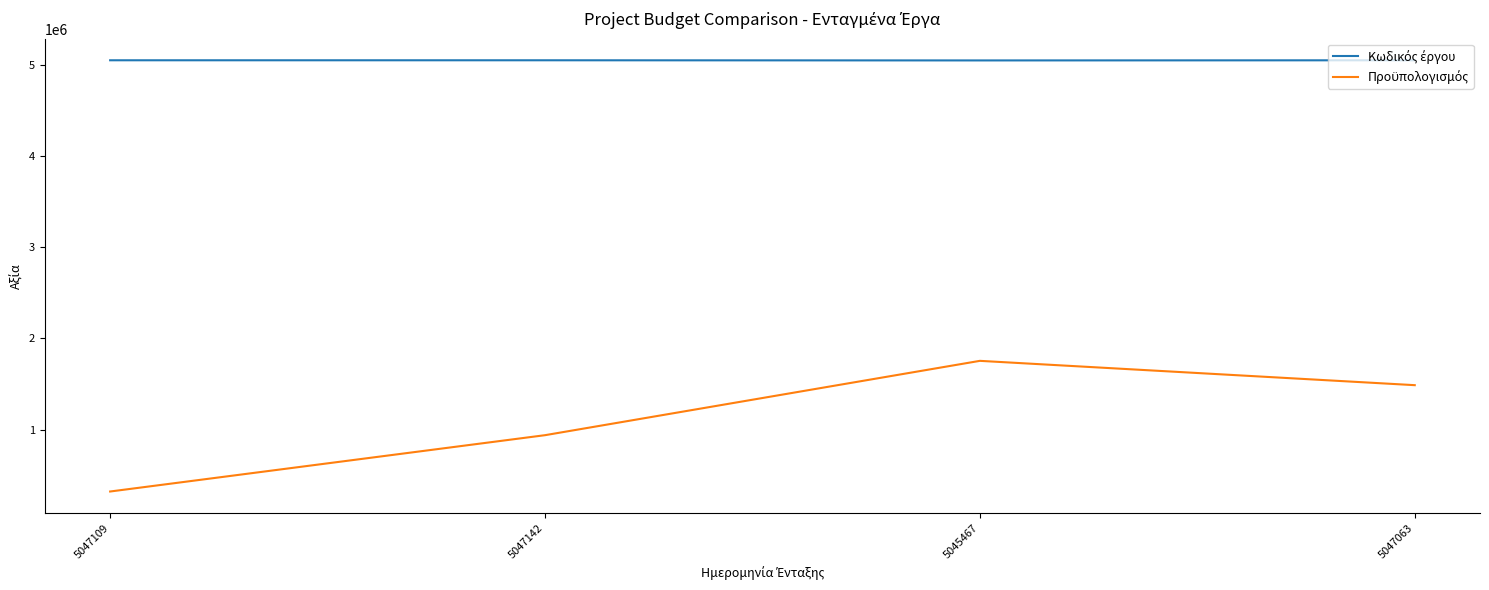

What is the difference between the highest and lowest values at 5047109?

4725869.5